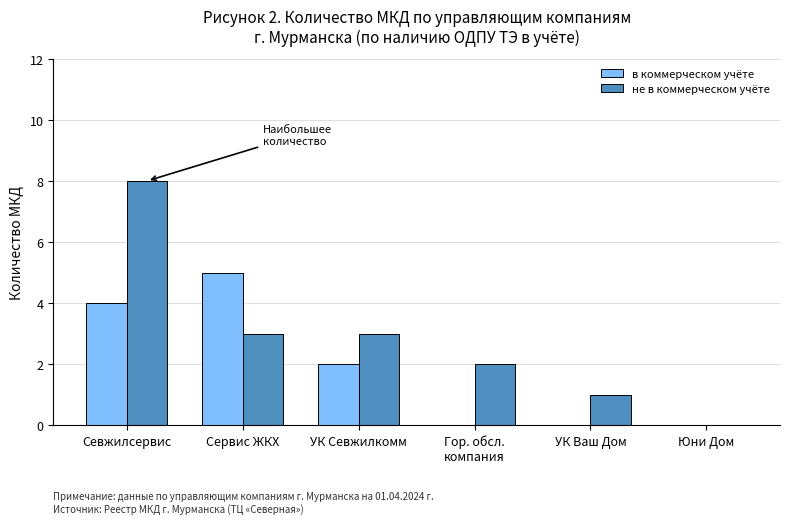

Which series changed the most between УК Ваш Дом and Юни Дом?

не в коммерческом учёте